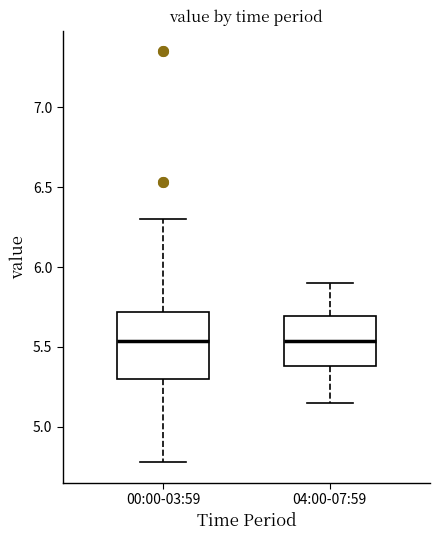

Reading left to right, read every box against the y-axis: the position of its median line, the range the box covers, and the ends of its whiskers. The values are not printed on the chart, so give them approximately, as read against the axis.

00:00-03:59: median 5.55, box 5.30 to 5.70, whiskers 4.80 to 6.30
04:00-07:59: median 5.55, box 5.40 to 5.70, whiskers 5.15 to 5.90